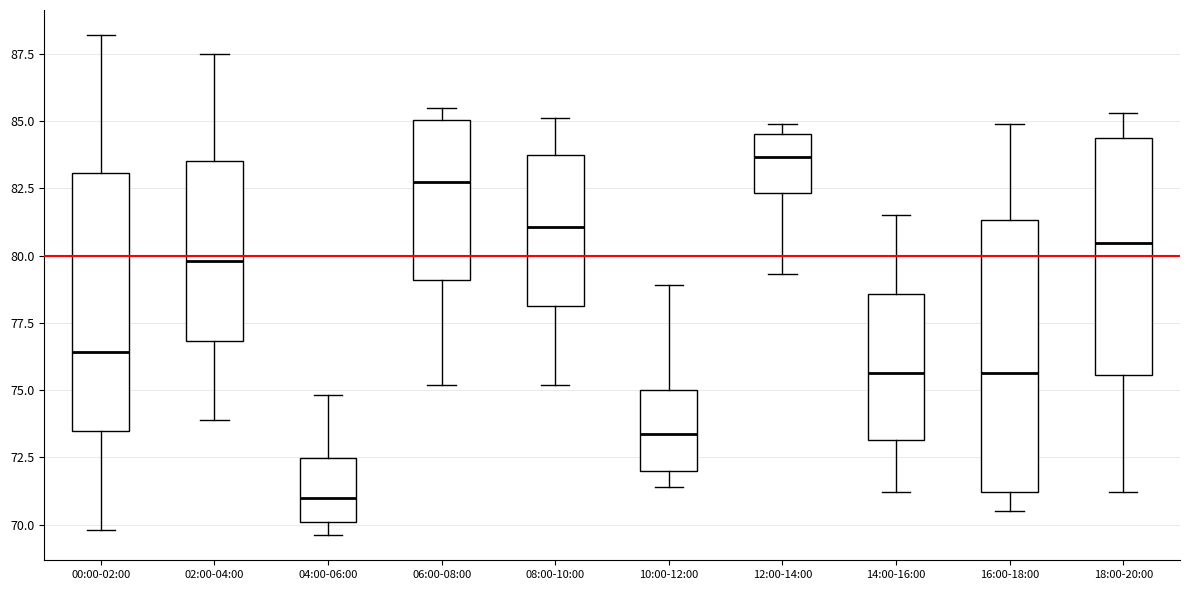

Reading left to right, read every box against the y-axis: the position of its median line, the range the box covers, and the ends of its whiskers. The values are not printed on the chart, so give them approximately, as read against the axis.

00:00-02:00: median 76.5, box 73.5 to 83.0, whiskers 70.0 to 88.0
02:00-04:00: median 80.0, box 77.0 to 83.5, whiskers 74.0 to 87.5
04:00-06:00: median 71.0, box 70.0 to 72.5, whiskers 69.5 to 75.0
06:00-08:00: median 83.0, box 79.0 to 85.0, whiskers 75.0 to 85.5
08:00-10:00: median 81.0, box 78.0 to 84.0, whiskers 75.0 to 85.0
10:00-12:00: median 73.5, box 72.0 to 75.0, whiskers 71.5 to 79.0
12:00-14:00: median 83.5, box 82.5 to 84.5, whiskers 79.5 to 85.0
14:00-16:00: median 75.5, box 73.0 to 78.5, whiskers 71.0 to 81.5
16:00-18:00: median 75.5, box 71.0 to 81.5, whiskers 70.5 to 85.0
18:00-20:00: median 80.5, box 75.5 to 84.5, whiskers 71.0 to 85.5